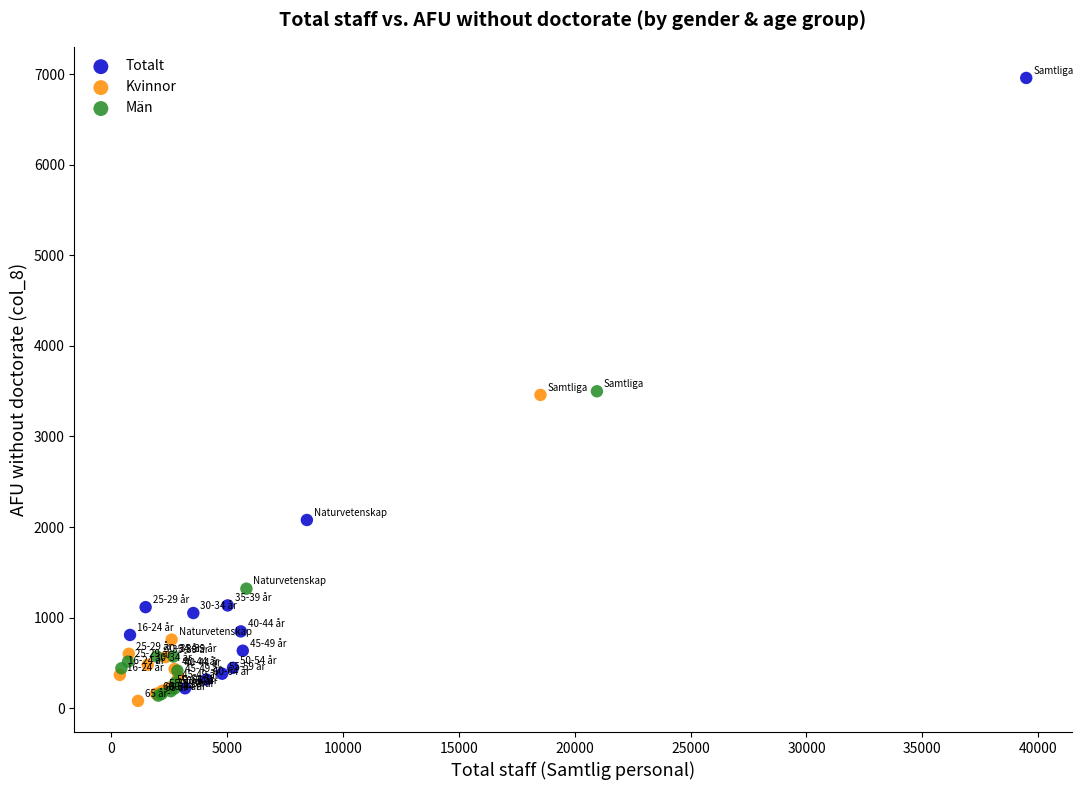

Which series reaches the maximum Y coordinate?

Totalt